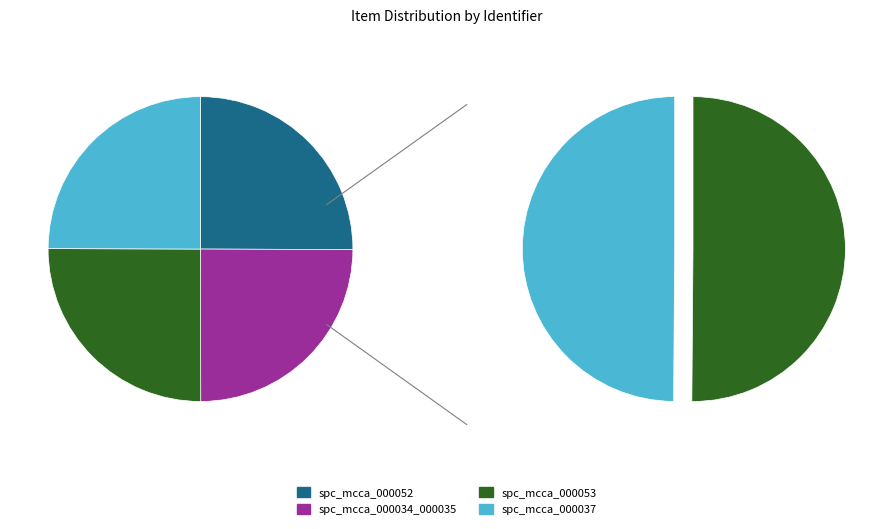

To the nearest percent, what portion does spc_mcca_000037 represent?

25%